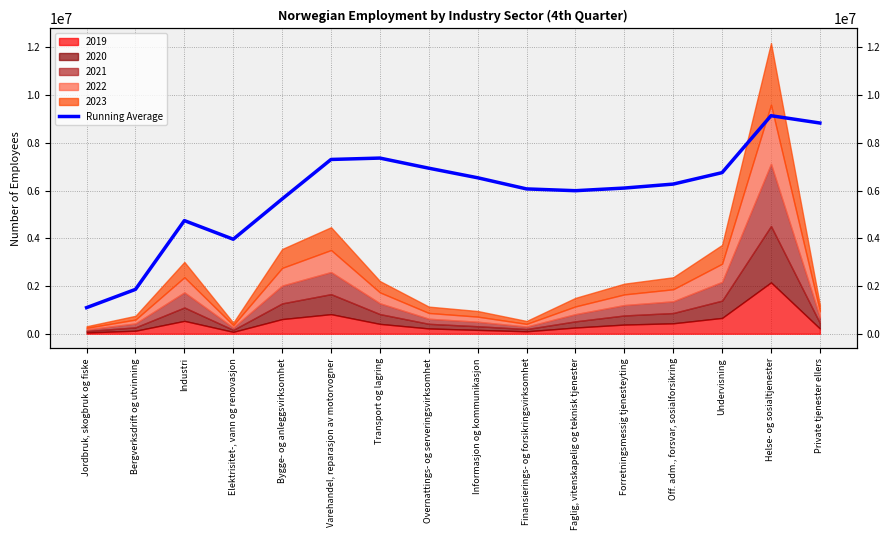

At which category does the data reach its first local peak?

Industri